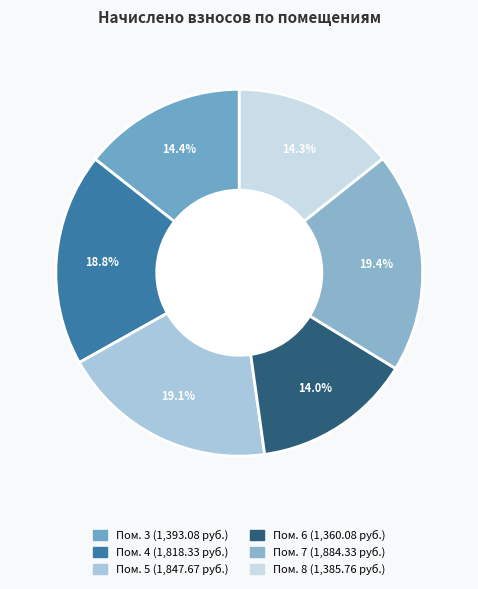

Which category has the biggest portion of the pie?

7